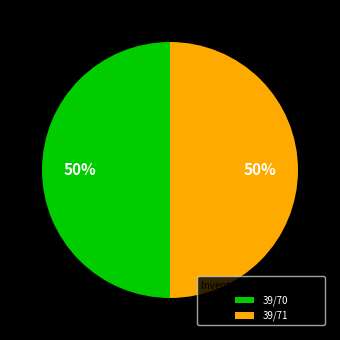

Combined, do 39/71 and 39/70 account for over 50%?

Yes